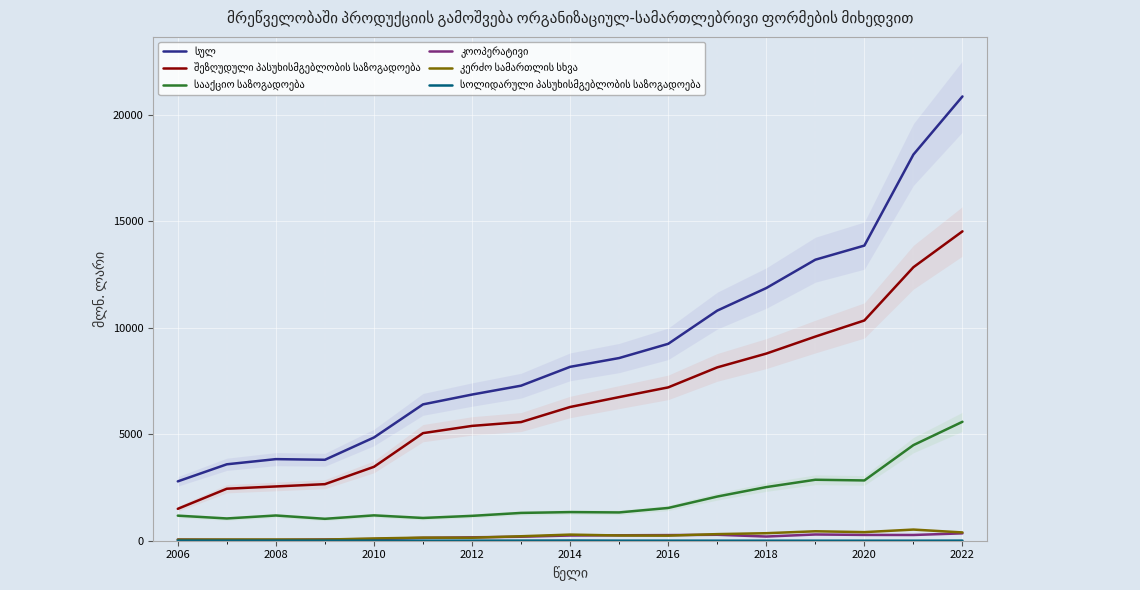

Reading left to right, transcribe all the data shown in this chart.

სულ: 2786.3	3588.6	3831.2	3800.7	4847.2	6401.9	6863.1	7279.9	8164.6	8577.8	9245.4	10805.0	11864.2	13195.3	13858.4	18133.6	20862.0
შეზღუდული პასუხისმგებლობის საზოგადოება: 1497.9	2441.6	2548.2	2655.9	3469.7	5051.6	5391.5	5571.7	6279.6	6744.2	7200.3	8139.4	8787.1	9585.1	10342.8	12842.9	14527.5
სააქციო საზოგადოება: 1177.0	1045.1	1184.4	1029.1	1190.3	1068.3	1167.5	1305.1	1343.8	1328.7	1538.2	2073.9	2518.4	2862.8	2830.6	4490.0	5585.2
კოოპერატივი: 54.4	40.9	36.7	60.0	77.2	134.0	160.5	187.3	244.8	255.5	264.3	279.2	196.9	293.0	272.3	269.4	346.5
კერძო სამართლის სხვა: 52.2	56.2	57.1	53.1	106.2	145.6	140.0	209.9	287.0	245.9	239.1	309.6	353.0	443.8	404.2	523.3	389.2
სოლიდარული პასუხისმგებლობის საზოგადოება: 4.4	4.0	4.0	1.9	3.2	2.3	3.1	5.1	8.8	3.1	2.3	1.4	1.3	0.8	0.8	0.6	4.0